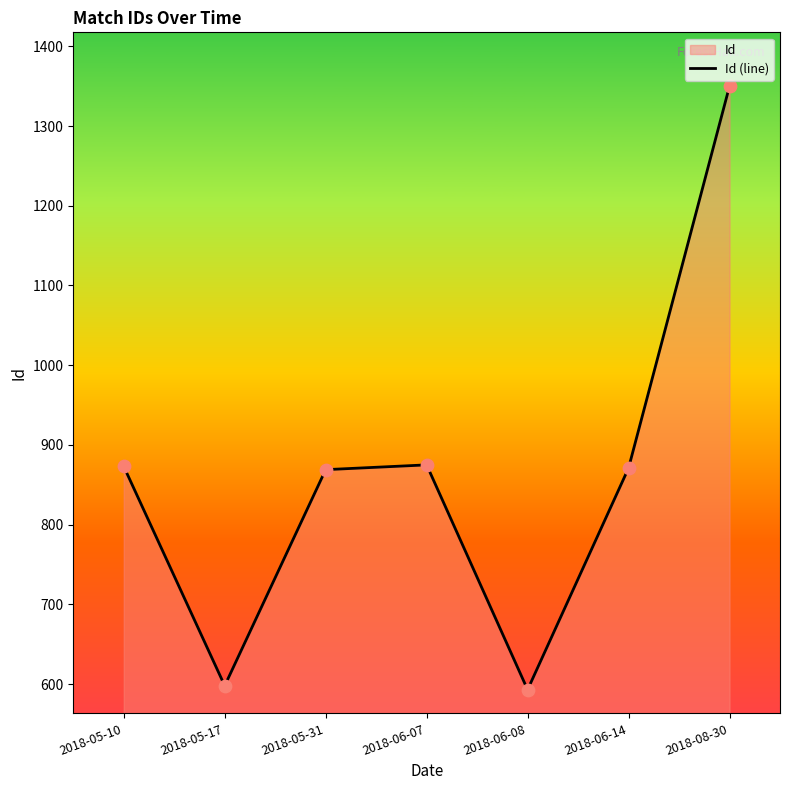

What is the change in value from 2018-06-07 to 2018-06-08?

-282